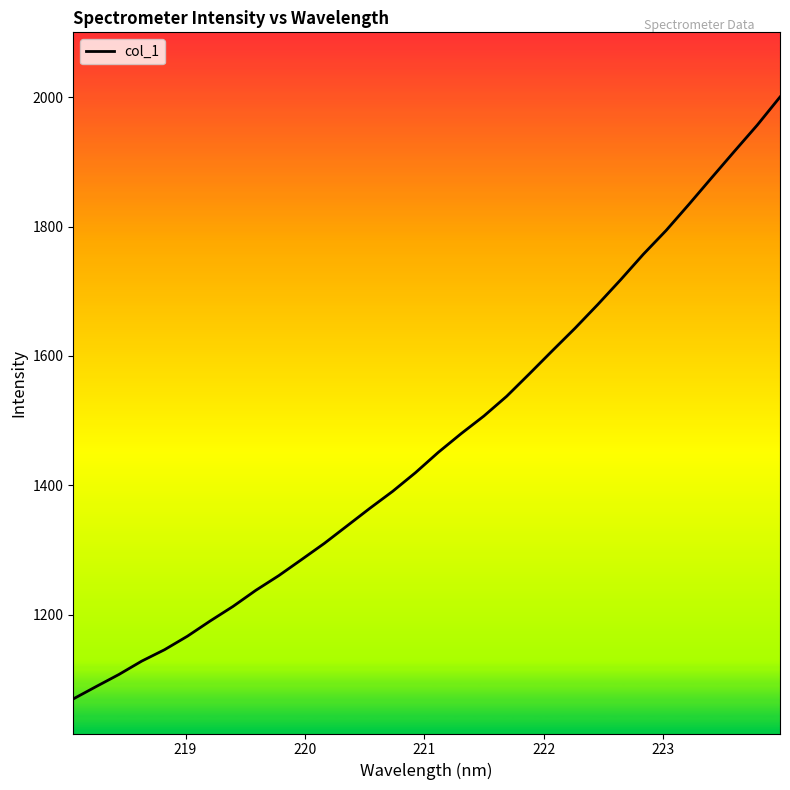

What is the difference between the second highest and second lowest values?

868.4